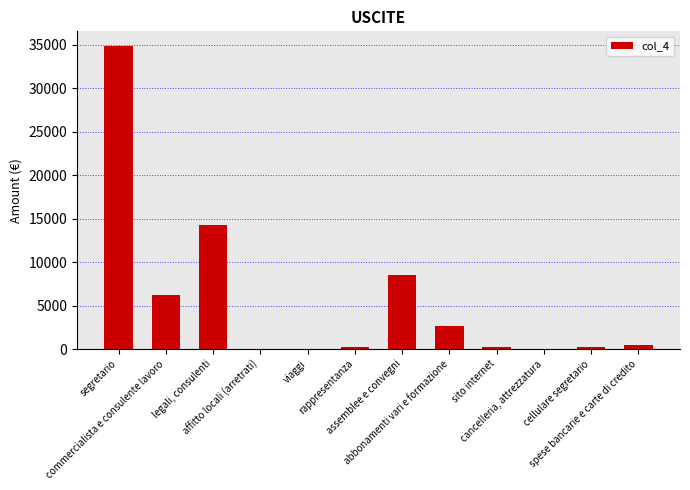

True or false: the data shows 0.0 at viaggi.

True